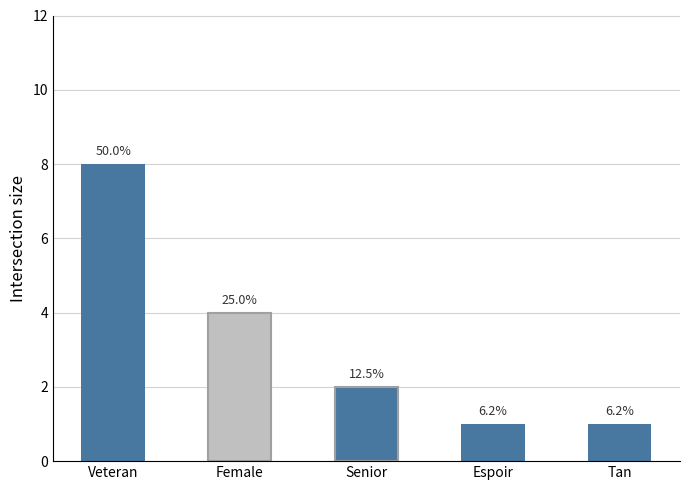

Does the chart contain any negative values?

No